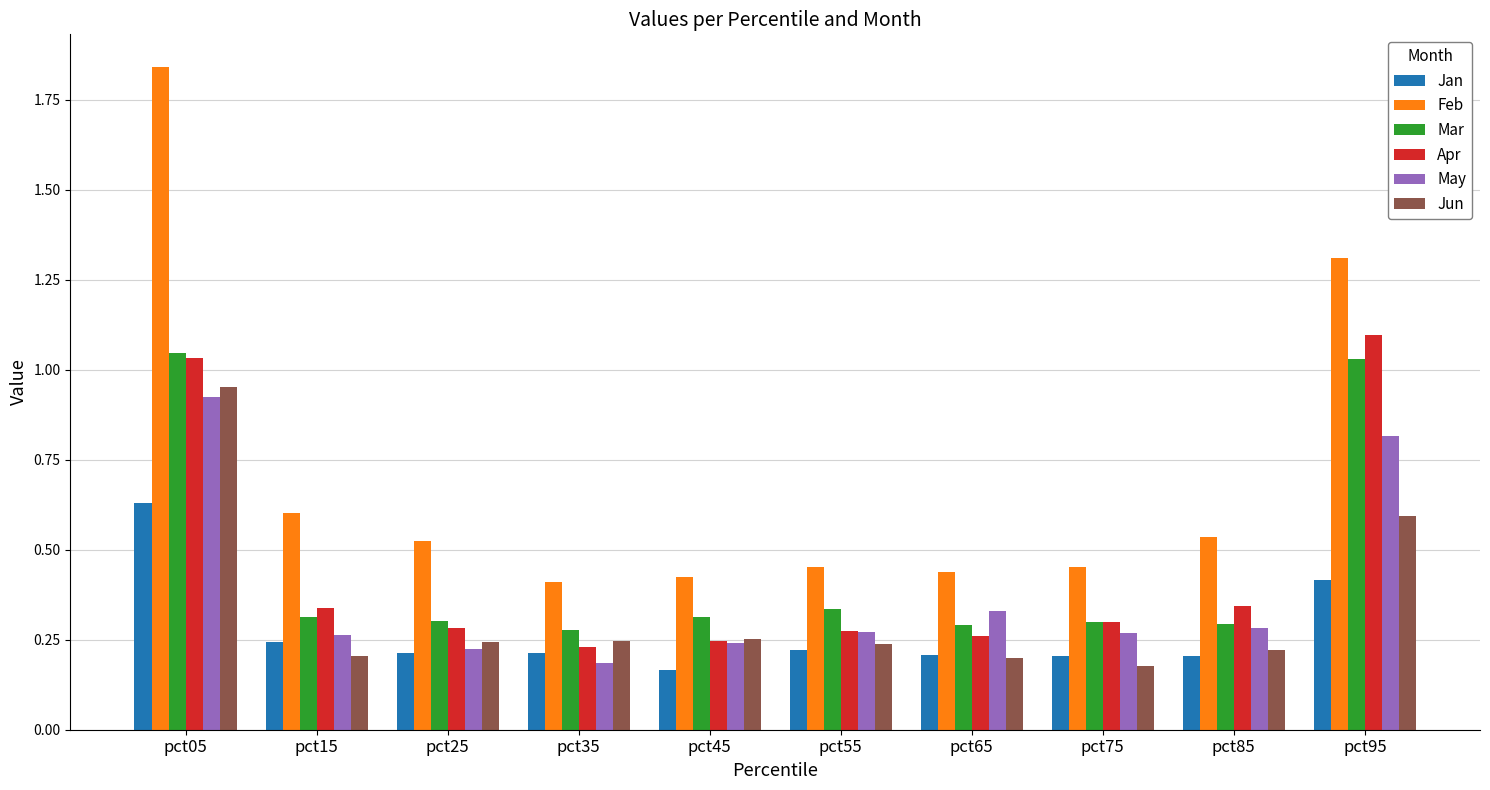

Count the Feb values in the range 0 to 1.

8